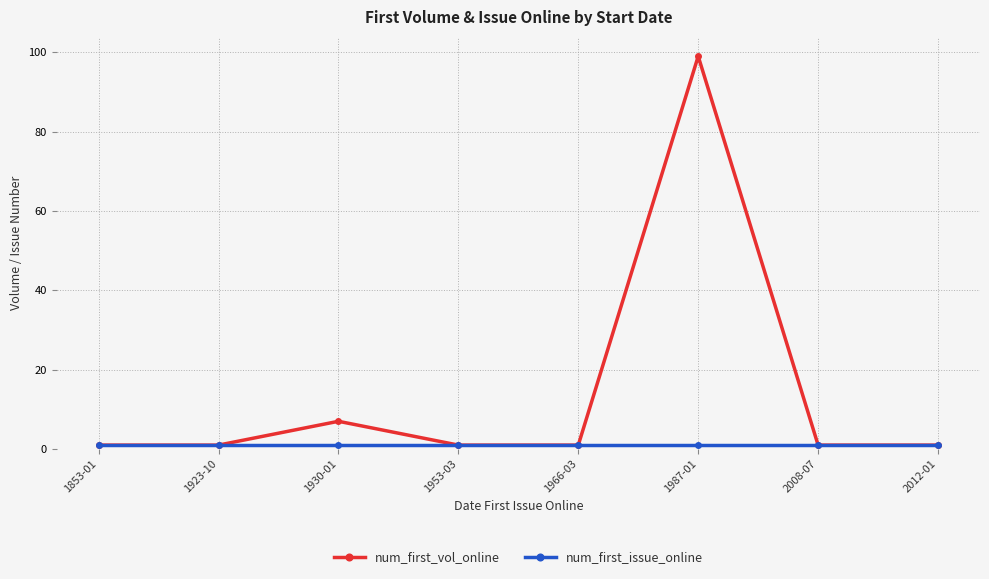

Where is num_first_vol_online nearest to the value 50?

1930-01